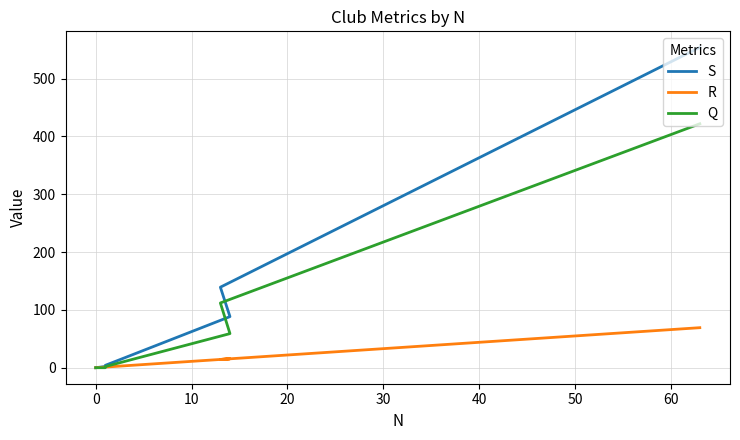

At how many categories does at least one series exceed 356?

1